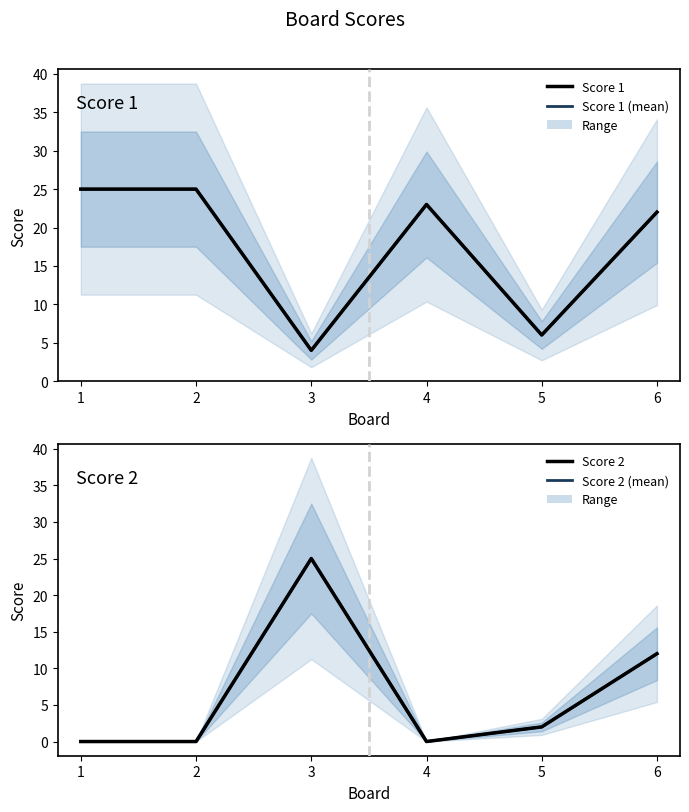

Between 2 and 4, which series saw the biggest shift?

Score 1